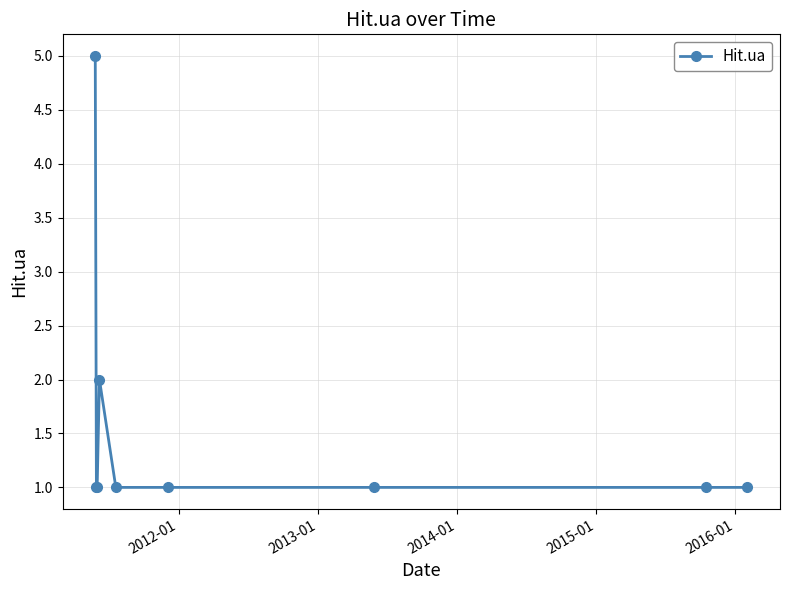

What is the difference between the maximum and second lowest values?

4